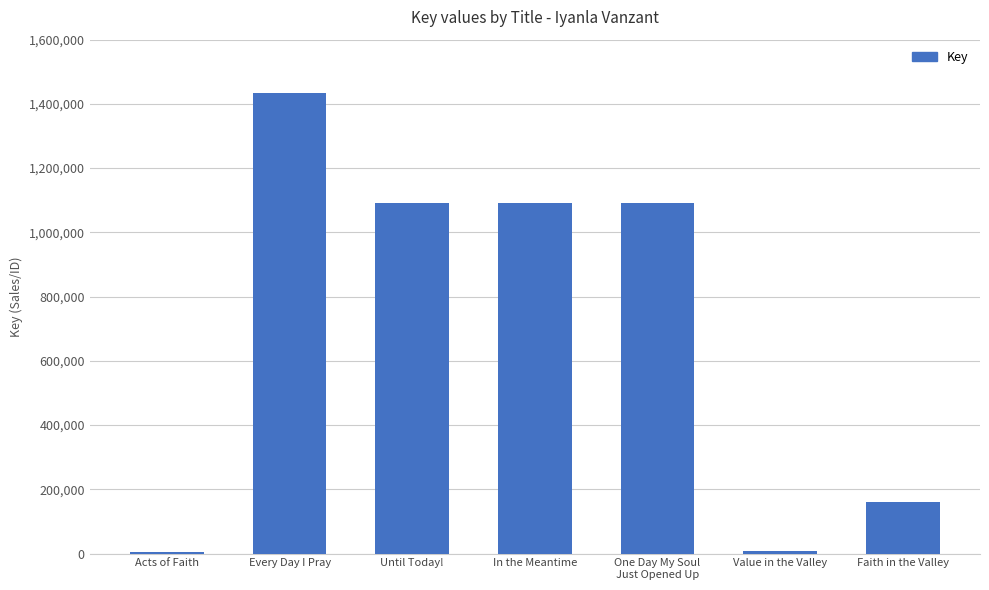

What is the sum of all values?

4877574